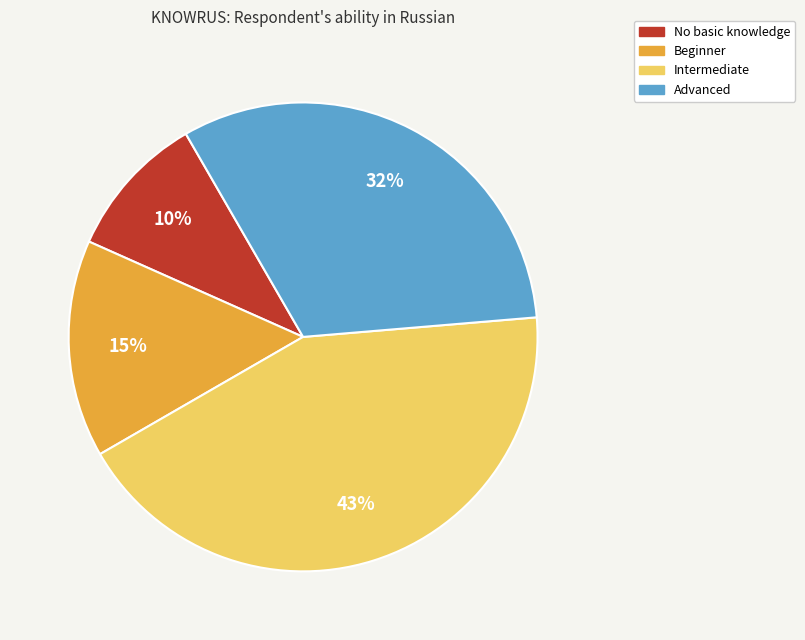

Is the sum of Advanced and No basic knowledge greater than half?

No